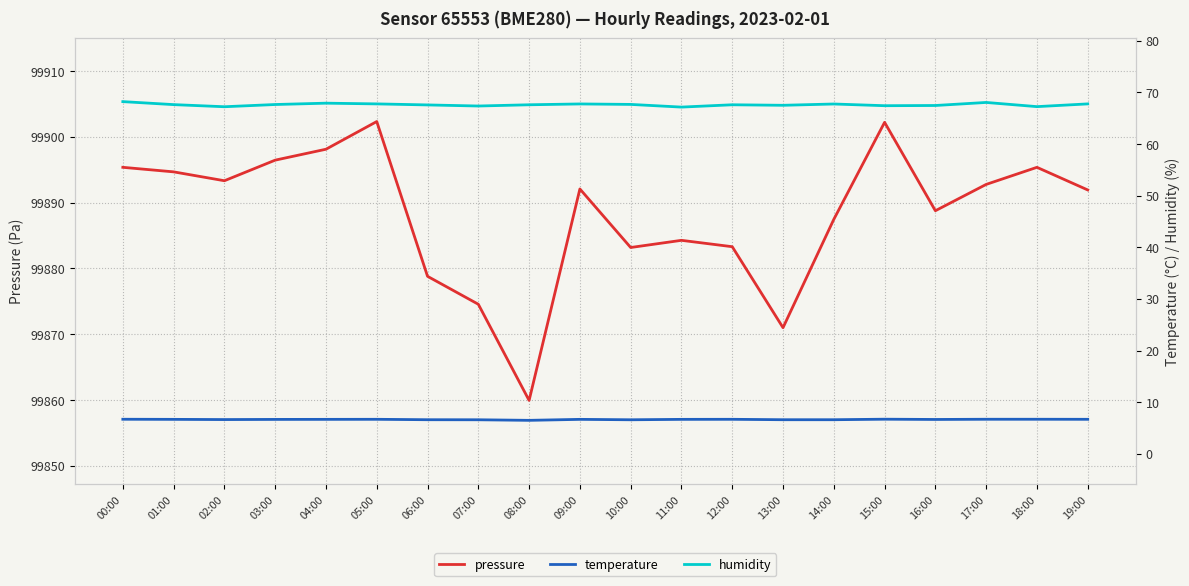

The pressure series shows 54064.7 at 11:00. True or false?

False